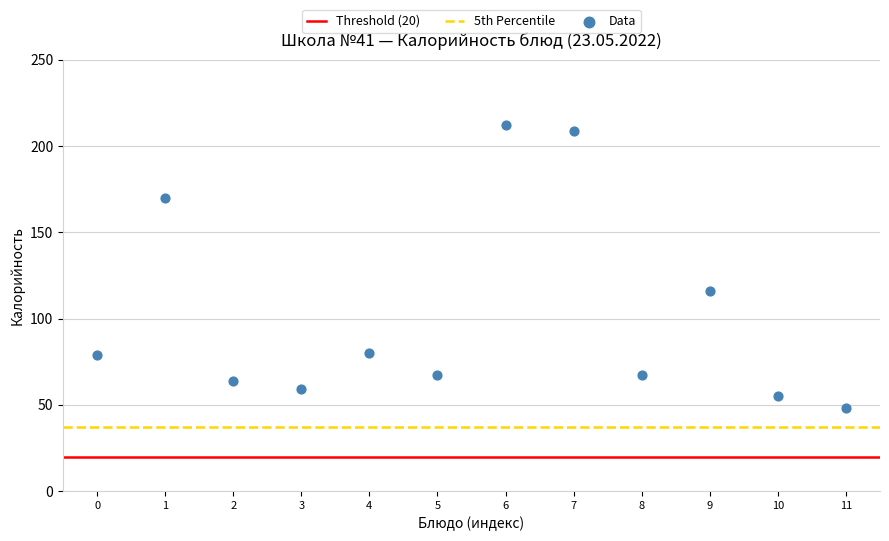

What is the range of Y values (max minus min)?

164